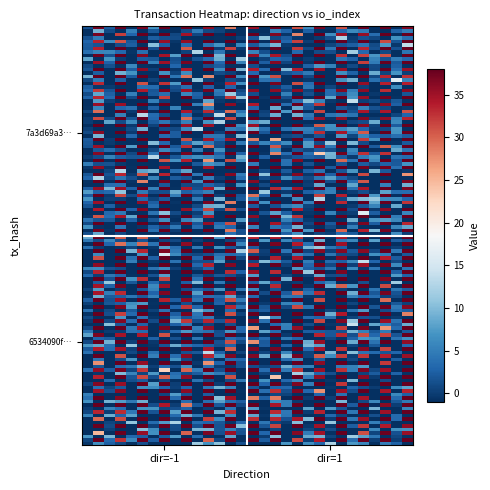

How many series are shown in this chart?

2